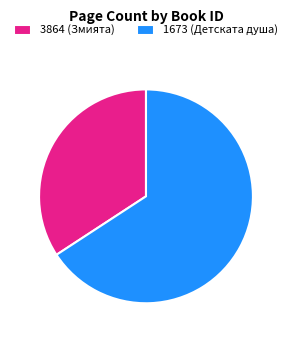

The 1673 slice represents 75% of the pie. True or false?

False